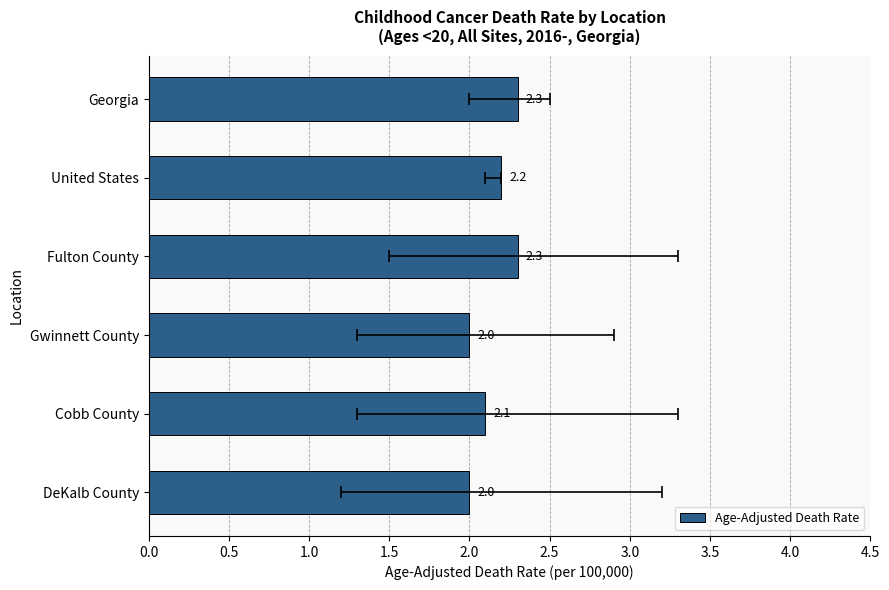

The chart shows a value of 2.3 at Fulton County. True or false?

True